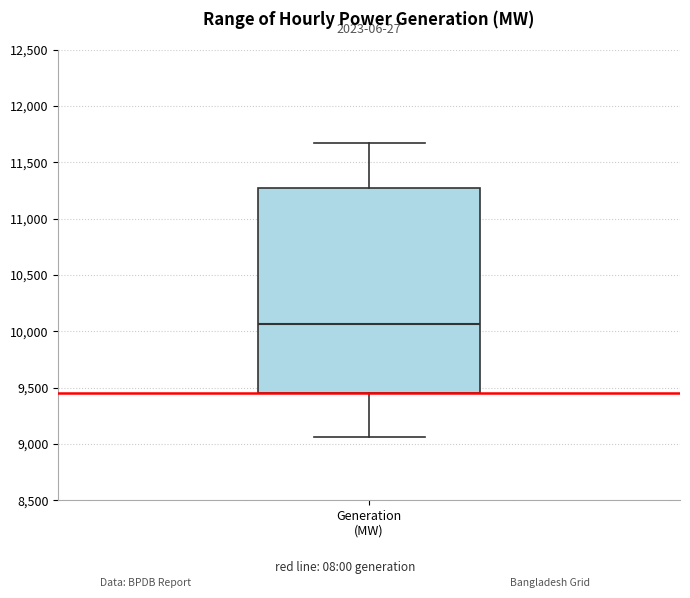

Transcribe this box plot: give where the median line is, the range the box spans, and where the two whiskers end, as read against the y-axis. The values are not printed on the chart, so give them approximately, as read against the axis.

median 10050, box 9450 to 11250, whiskers 9050 to 11650